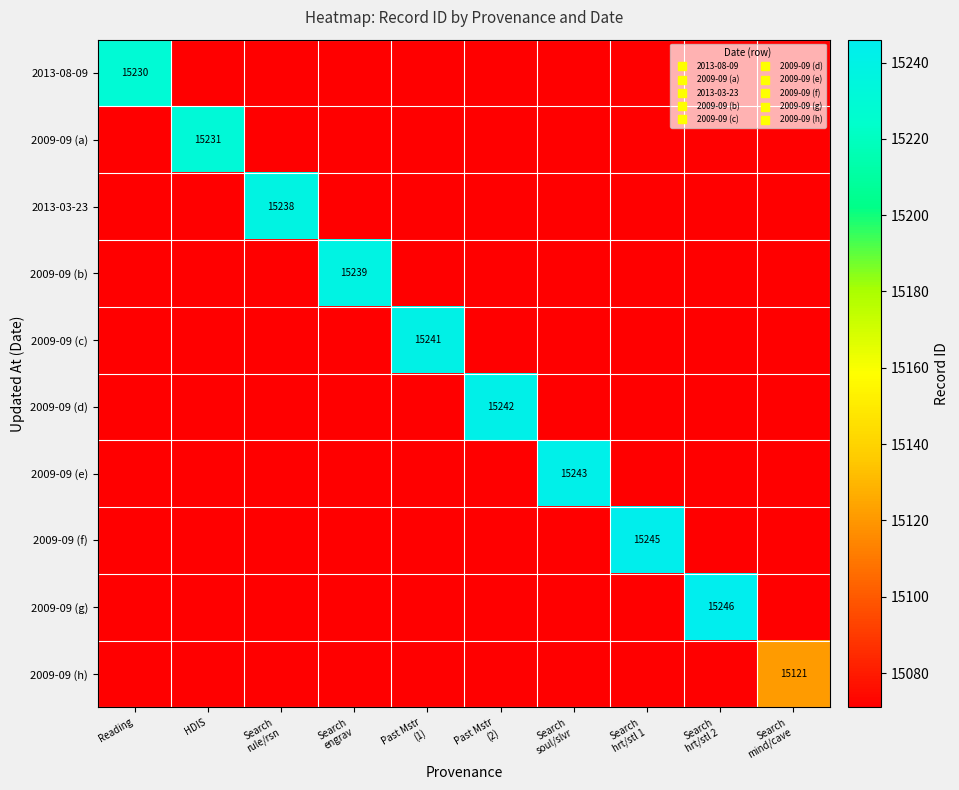

Which series has the largest range (max minus min)?

2009-09 (g)